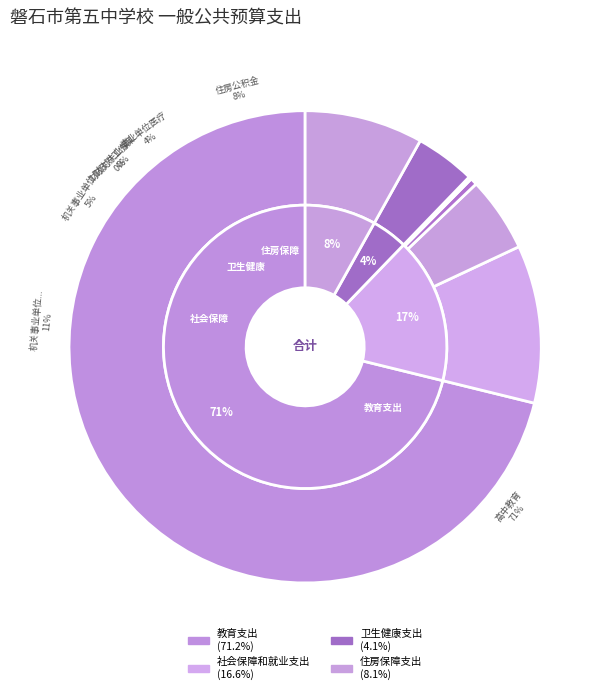

Is there any slice that represents more than half of the pie?

Yes